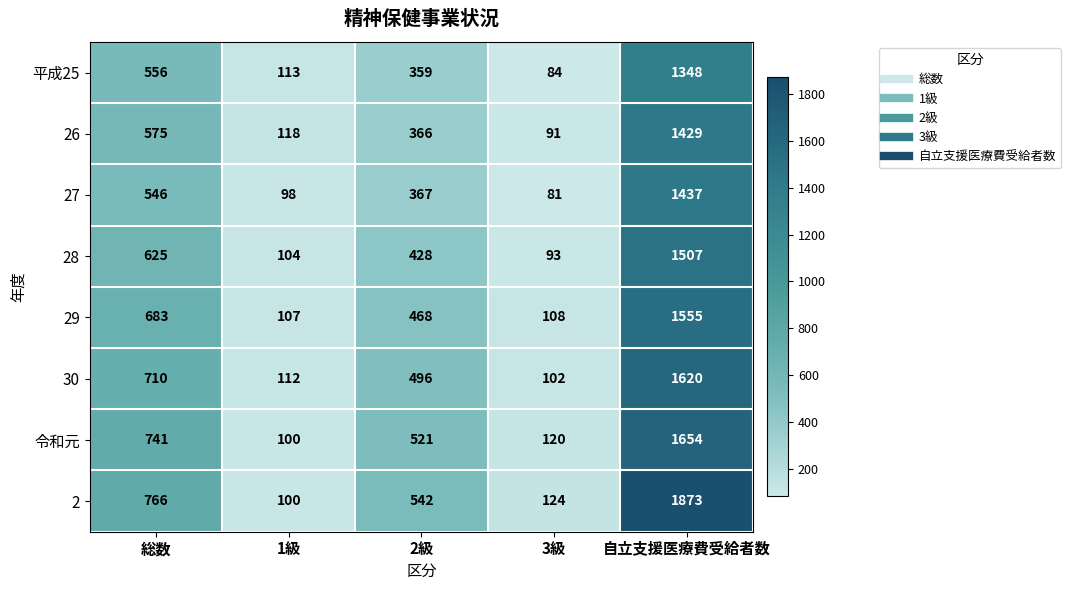

Is it true that 27 equals 546 at 総数?

True